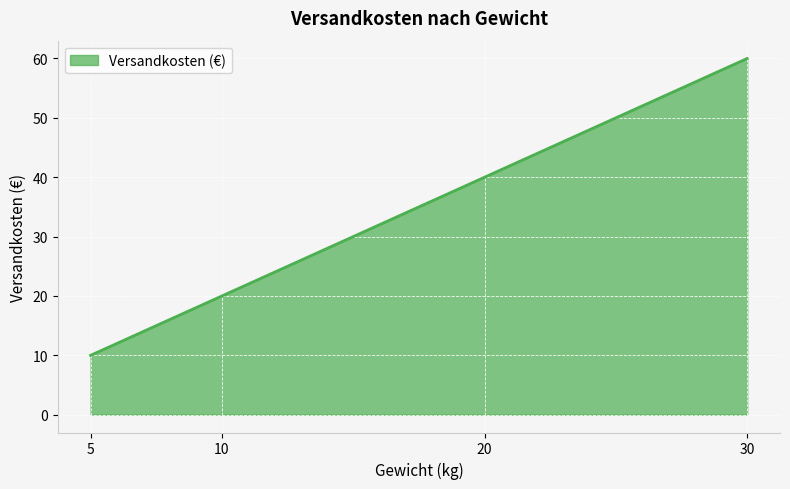

Reading left to right, what are all the values shown in this chart?

5=10	10=20	20=40	30=60